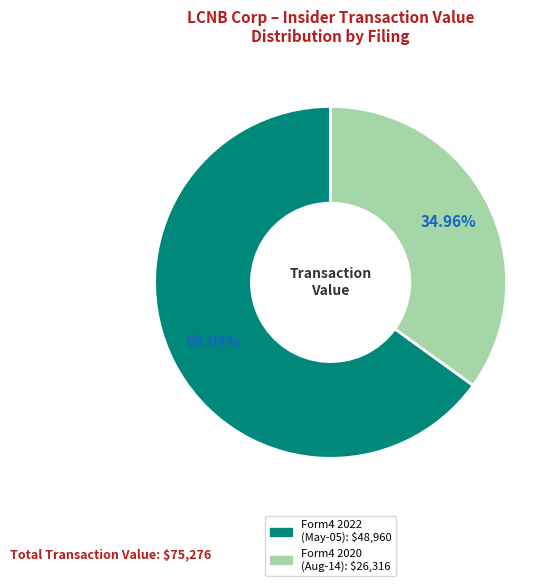

Does any single category account for the majority?

Yes